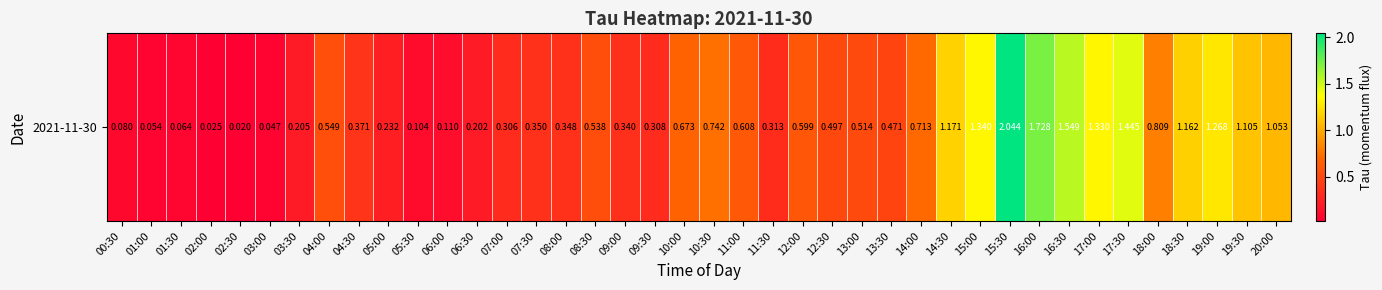

Rank the categories by value from lowest to highest.

02:30, 02:00, 03:00, 01:00, 01:30, 00:30, 05:30, 06:00, 06:30, 03:30, 05:00, 07:00, 09:30, 11:30, 09:00, 08:00, 07:30, 04:30, 13:30, 12:30, 13:00, 08:30, 04:00, 12:00, 11:00, 10:00, 14:00, 10:30, 18:00, 20:00, 19:30, 18:30, 14:30, 19:00, 17:00, 15:00, 17:30, 16:30, 16:00, 15:30